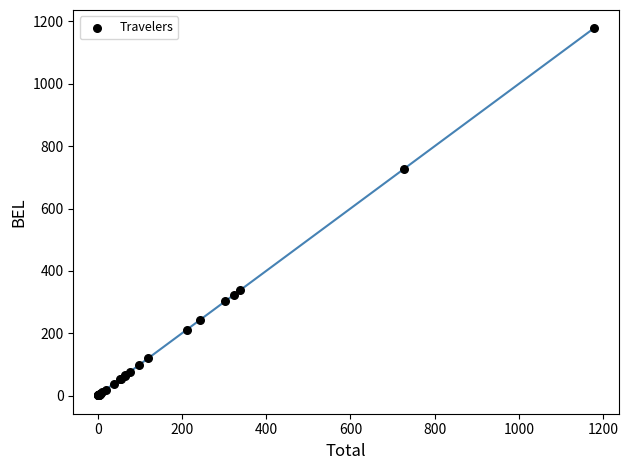

What Y value in the scatter plot is closest to 589?

726.7